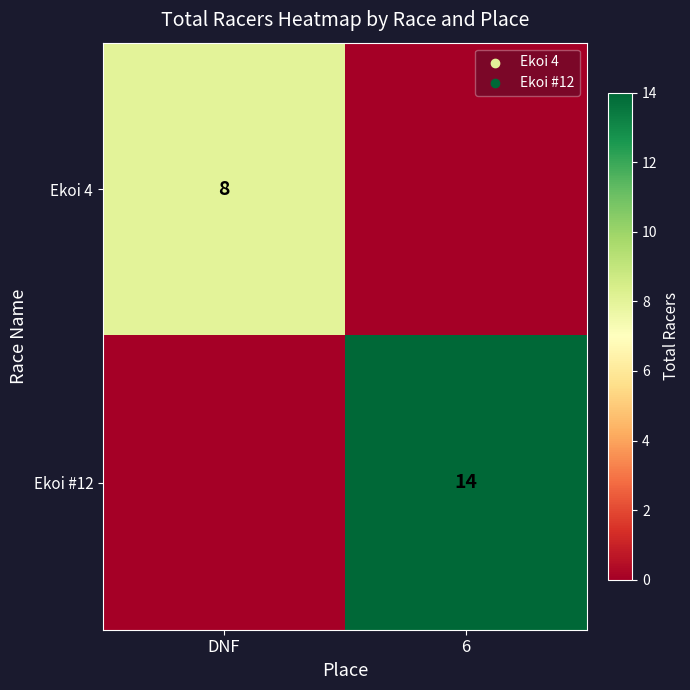

What is the maximum value shown in the chart?

14